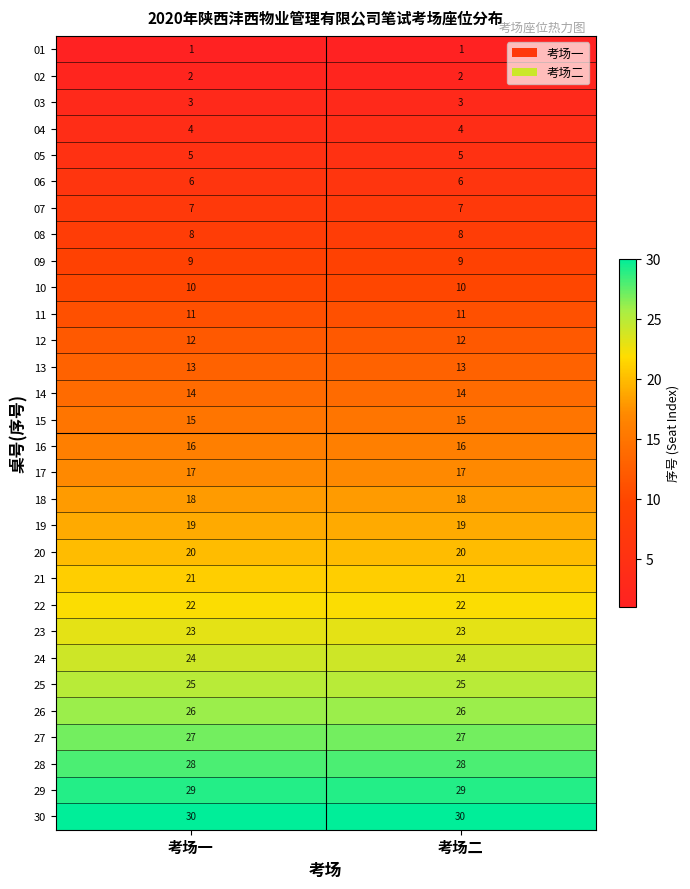

What is the difference between the highest and lowest values at 考场二?

29